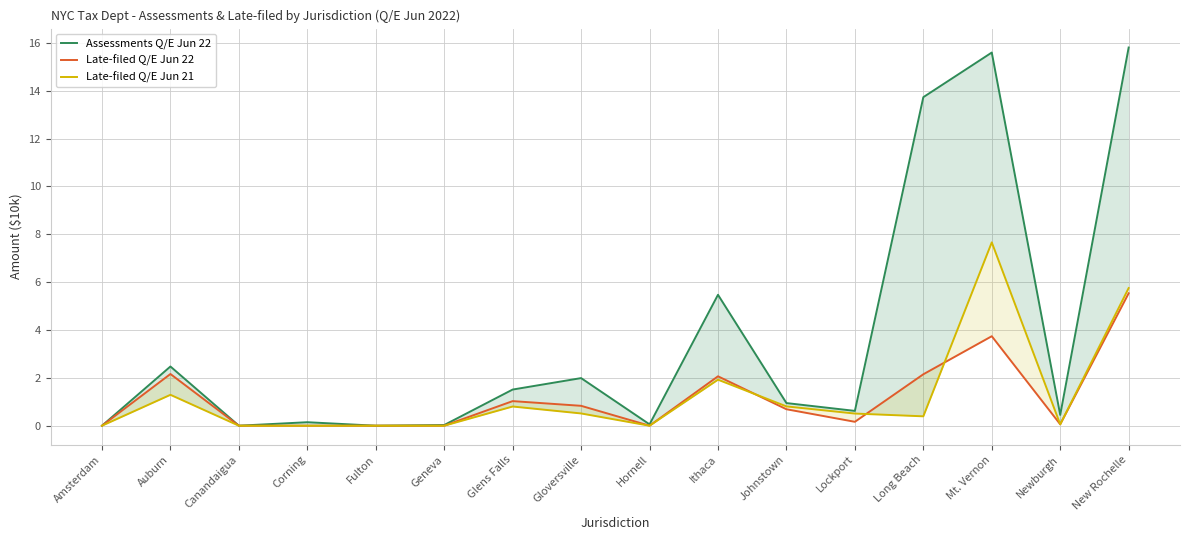

The Late-filed Q/E Jun 21 series shows 1.3 at Auburn. True or false?

True